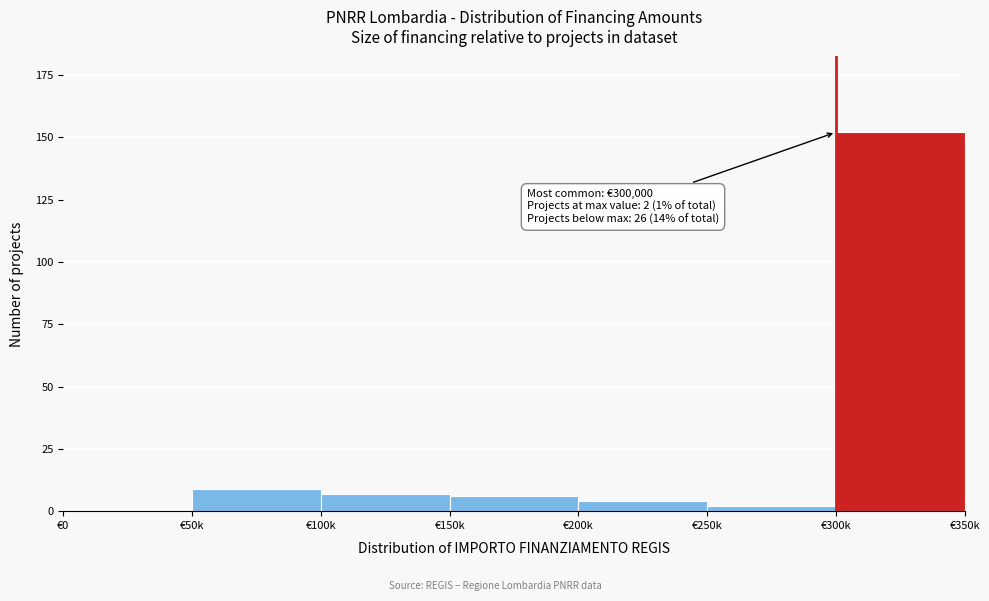

Reading left to right, what are all the values shown in this chart?

€0=0	€50k=9	€100k=7	€150k=6	€200k=4	€250k=2	€300k=152